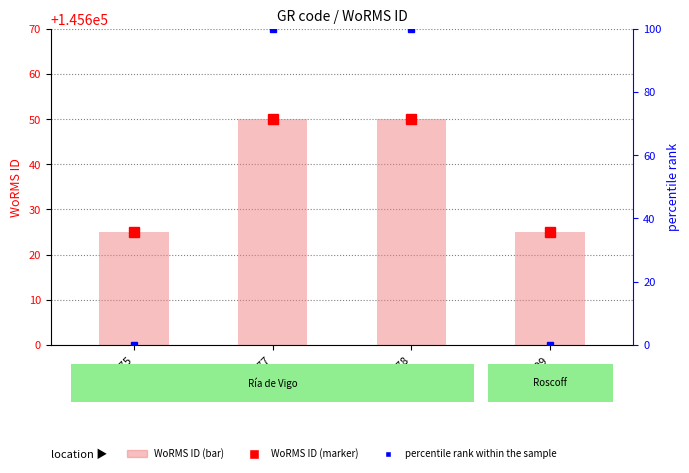

True or false: WoRMS ID (bar) has a value of 145650 at EMR177.

True